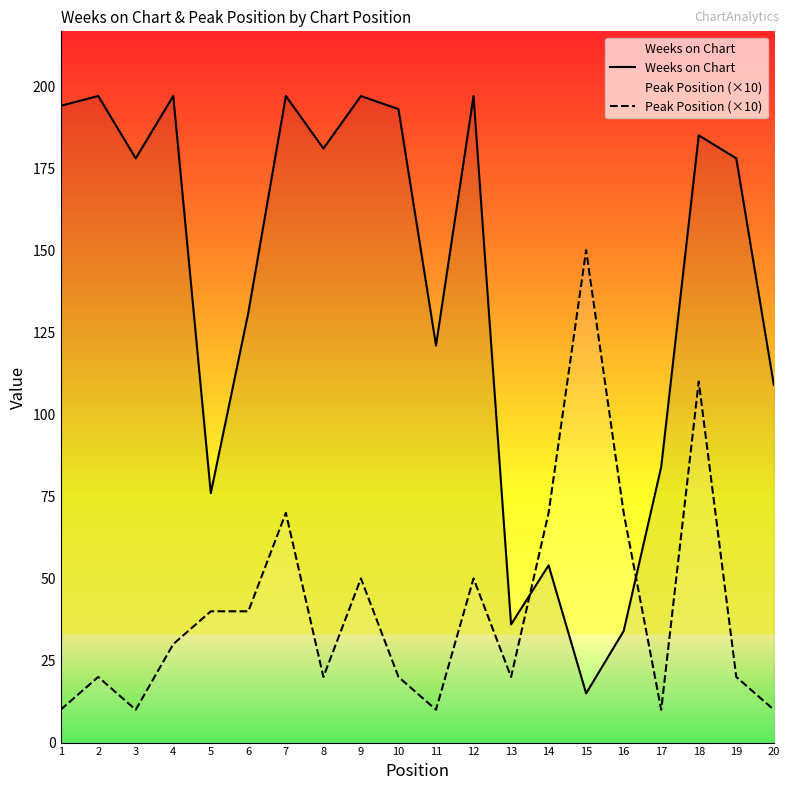

Which series changed the most between 7 and 8?

Peak Position (×10)